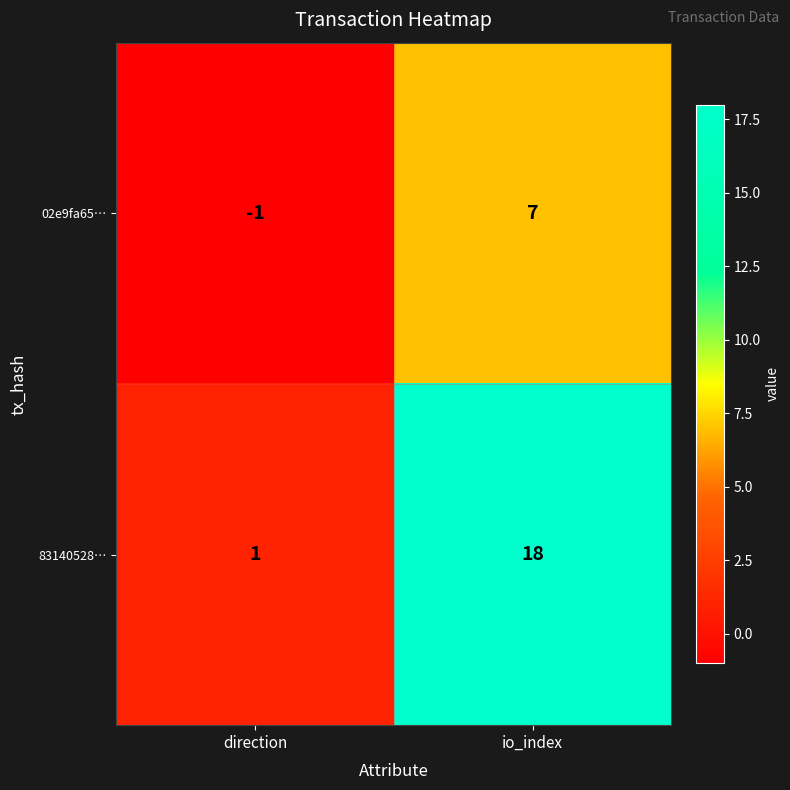

Rank the series at direction from lowest to highest value.

02e9fa65…, 83140528…